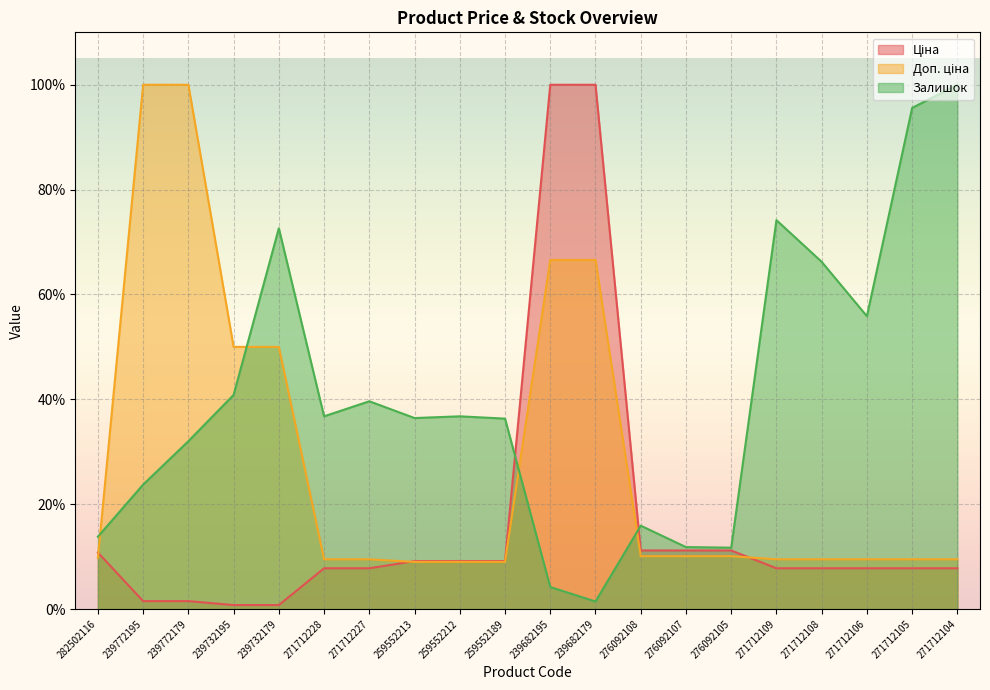

What position from the right is 276092108?

8